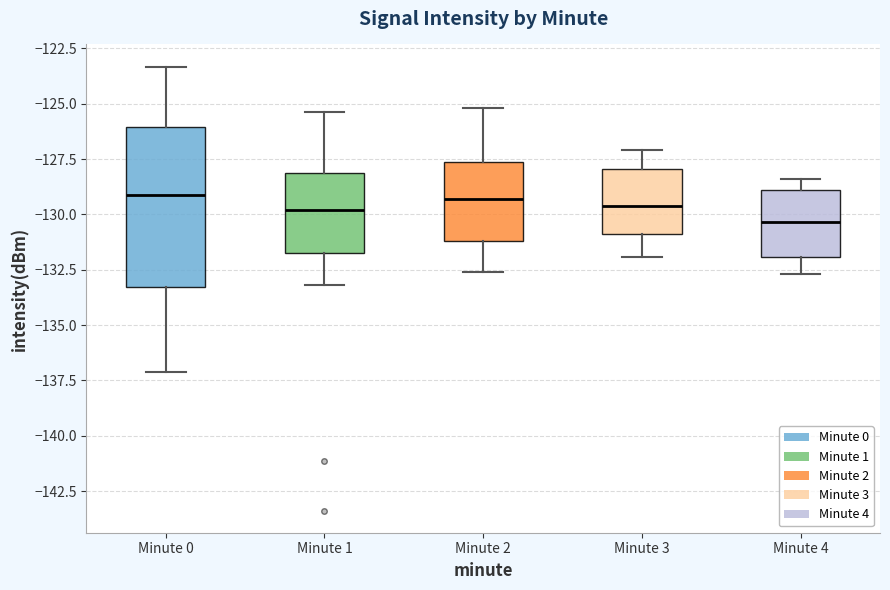

Reading left to right, transcribe this box plot: for each box, give where its median line is, the range the box spans, and where its two whiskers end, as read against the y-axis. The values are not printed on the chart, so give them approximately, as read against the axis.

Minute 0: median -129.0, box -133.5 to -126.0, whiskers -137.0 to -123.5
Minute 1: median -130.0, box -131.5 to -128.0, whiskers -133.0 to -125.5
Minute 2: median -129.5, box -131.0 to -127.5, whiskers -132.5 to -125.0
Minute 3: median -129.5, box -131.0 to -128.0, whiskers -132.0 to -127.0
Minute 4: median -130.5, box -132.0 to -129.0, whiskers -132.5 to -128.5